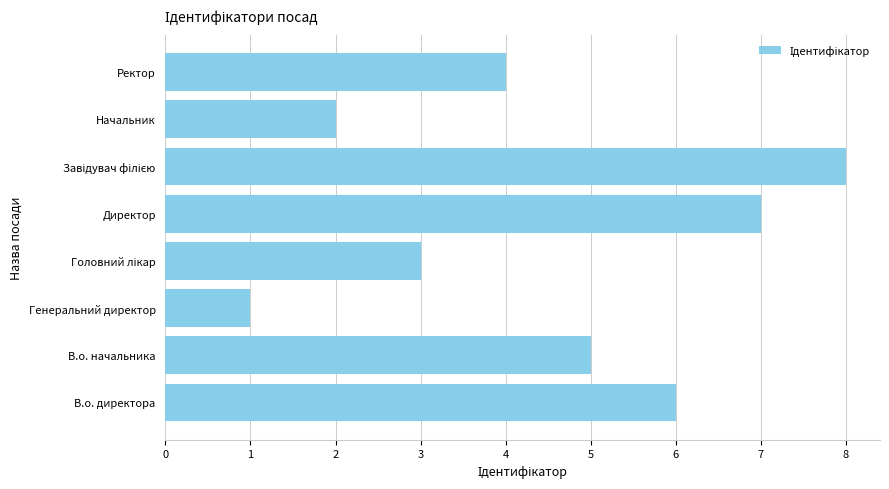

What is the difference between the second highest and minimum values?

6